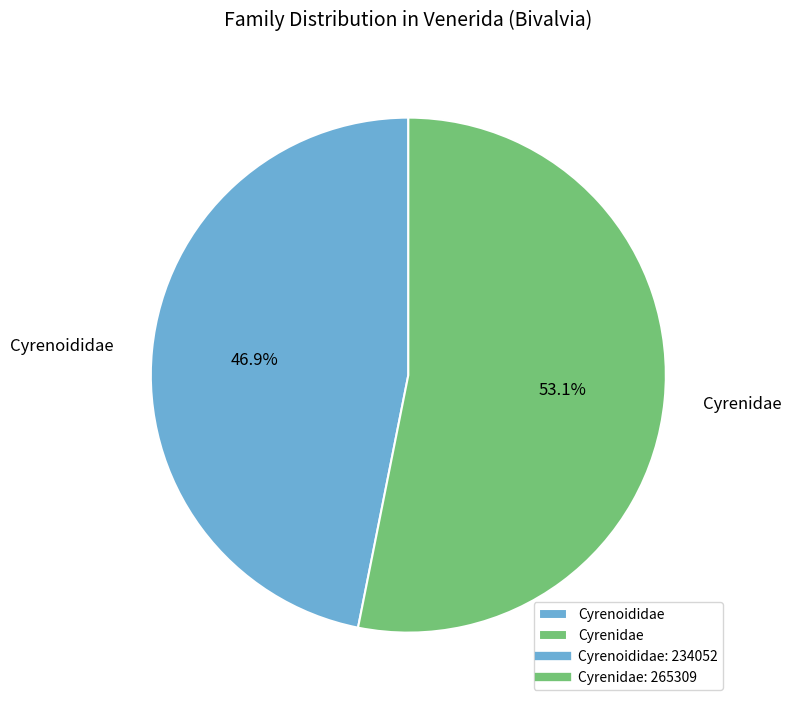

Between Cyrenoididae and Cyrenidae, which is larger?

Cyrenidae